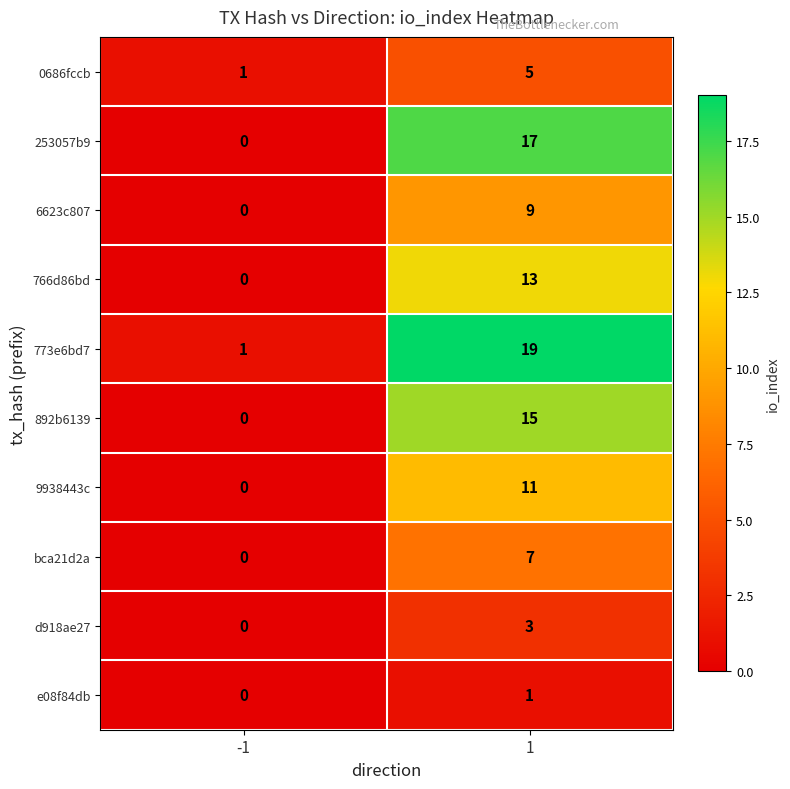

What value does the 253057b9 series have at 1?

17